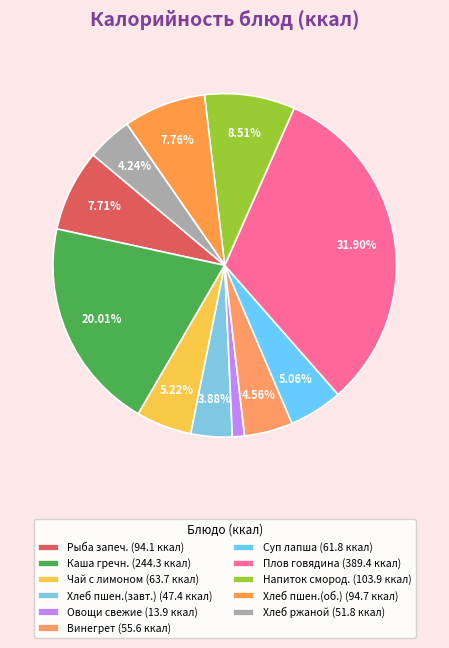

Count the number of slices in the pie.

11